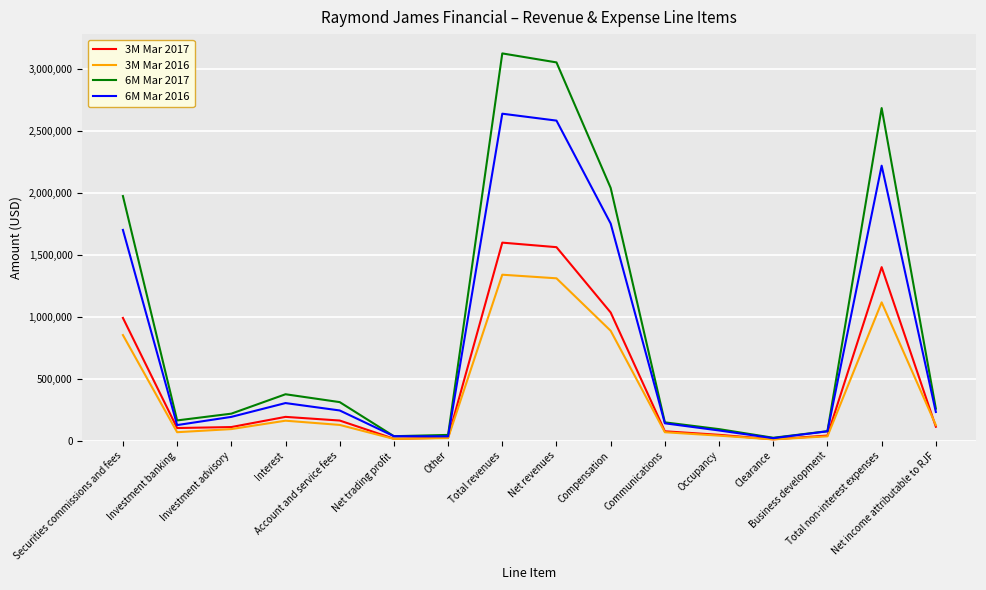

What is the total value across all series at Securities commissions and fees?

5524931